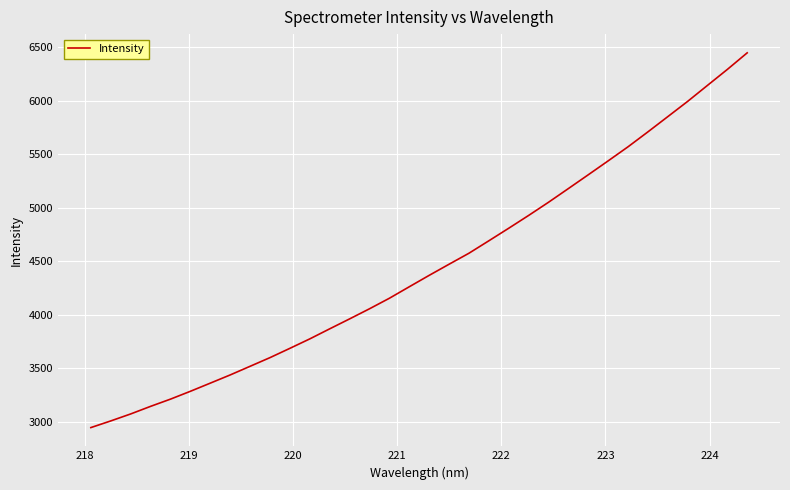

What is the difference between the maximum and minimum values?

3504.0